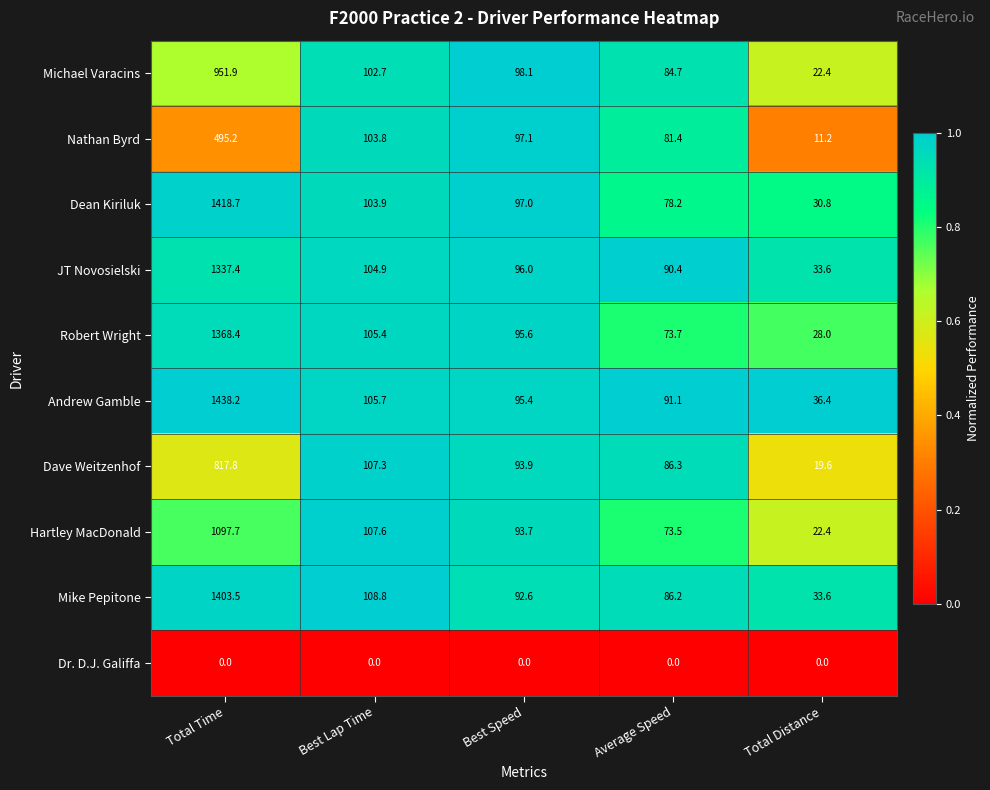

At Total Time, list the series in order from largest to smallest.

Andrew Gamble, Dean Kiriluk, Mike Pepitone, Robert Wright, JT Novosielski, Hartley MacDonald, Michael Varacins, Dave Weitzenhof, Nathan Byrd, Dr. D.J. Galiffa